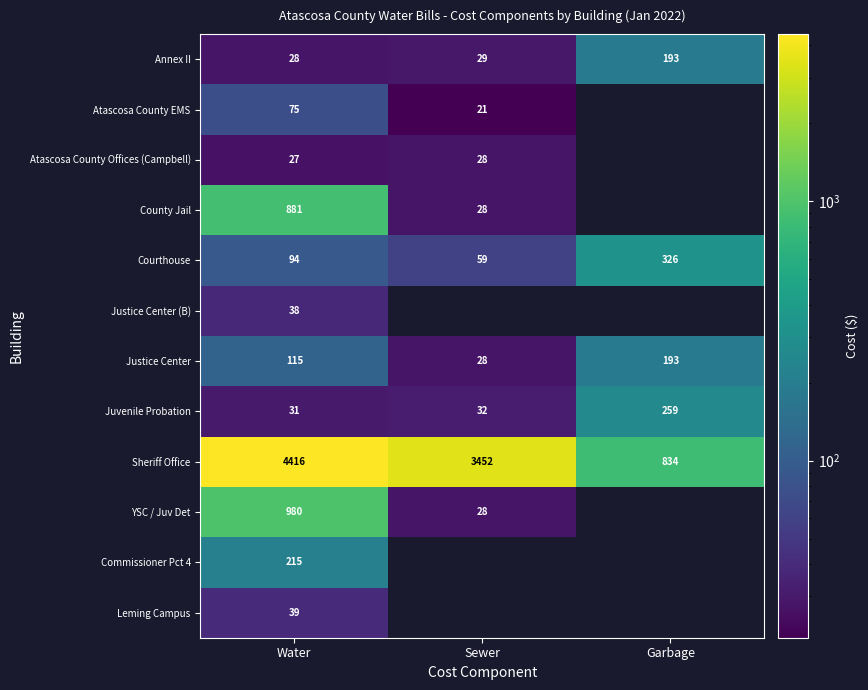

Which has a higher value, Sewer or Water?

Sewer